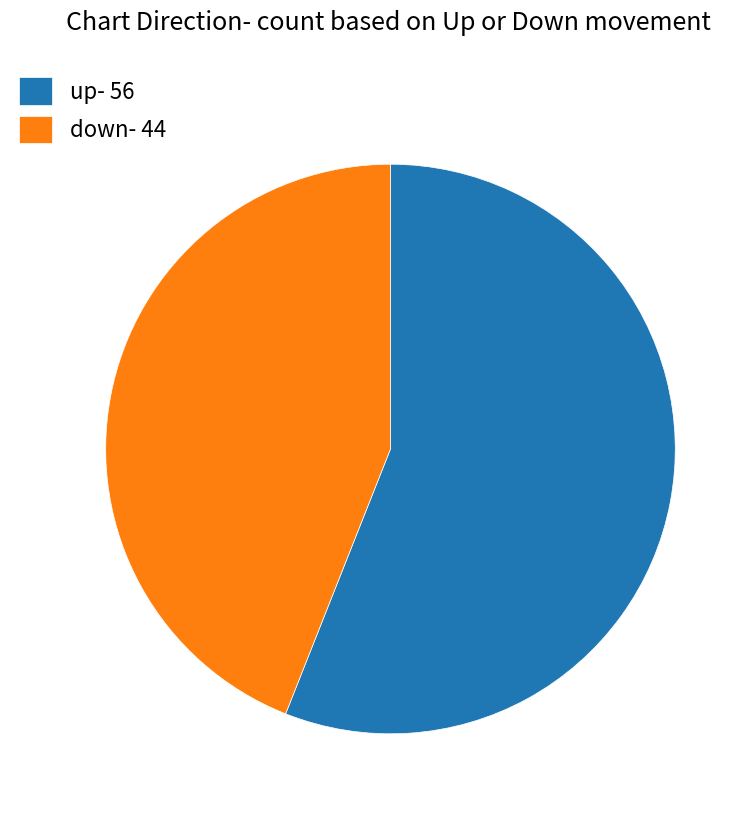

What is the ratio of the value at up- 56 to the value at down- 44?

1.3